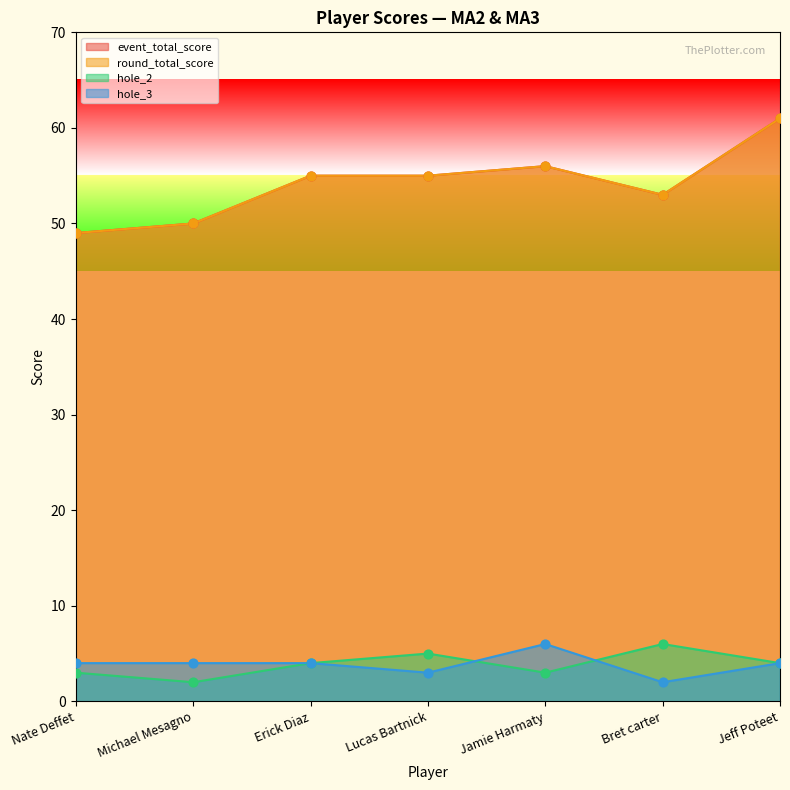

Which series has the largest total across all categories?

event_total_score